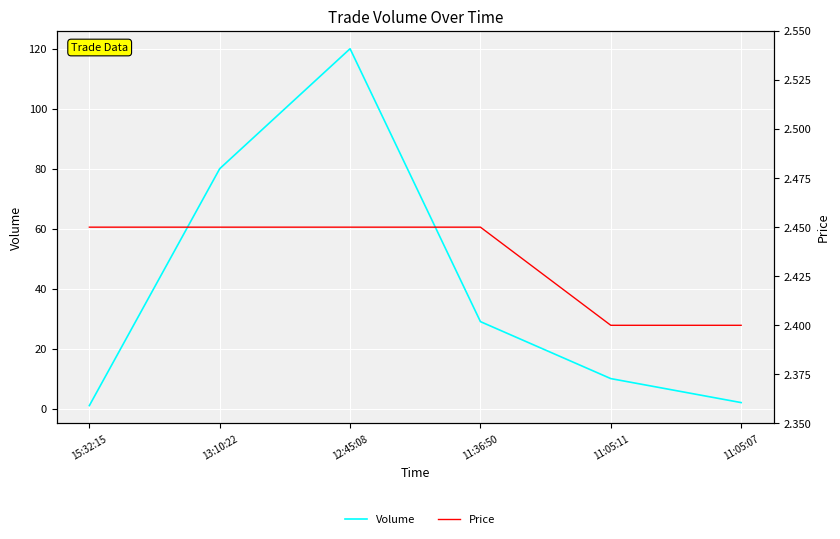

What is the lowest value of the Volume series?

1.0